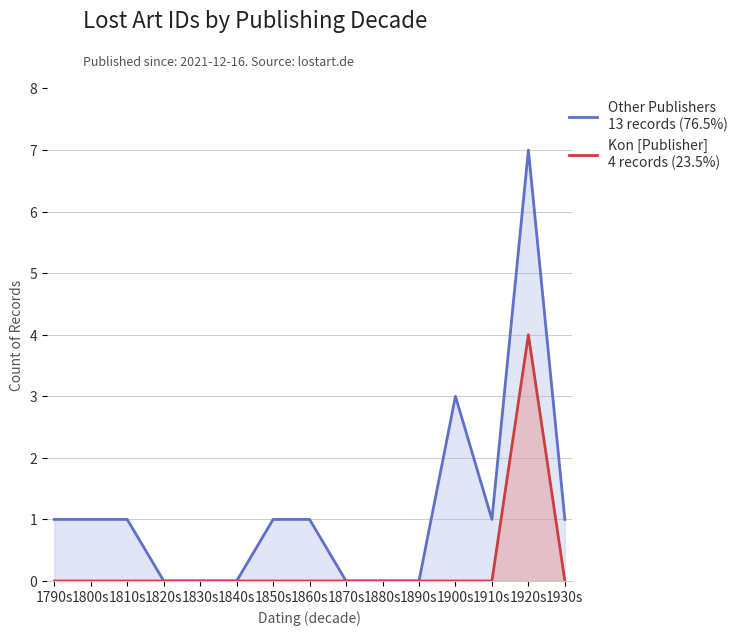

What position from the left is 1920s?

14